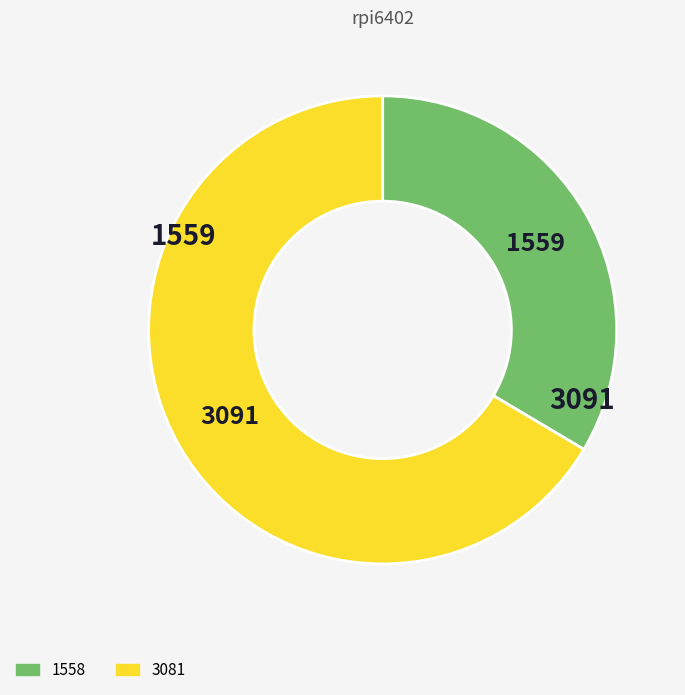

Which category has the smallest portion of the pie?

1558